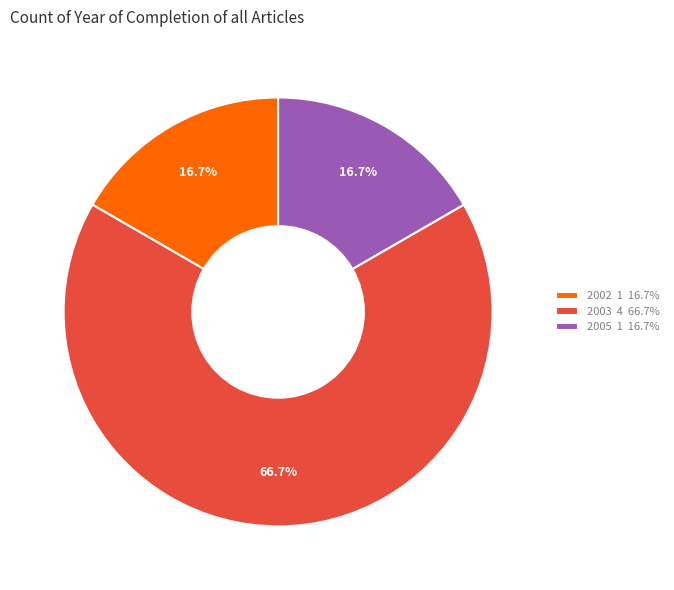

What is the largest slice in the pie chart?

2003 4 66.7%